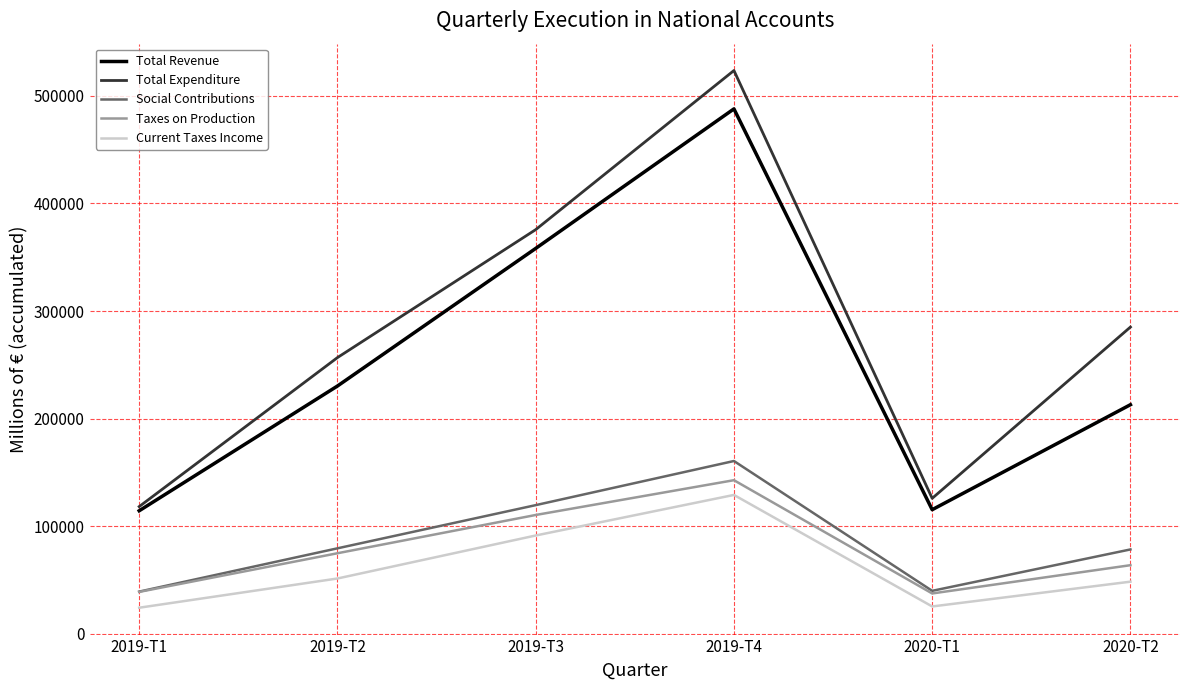

Which series has the widest spread of values?

Total Expenditure